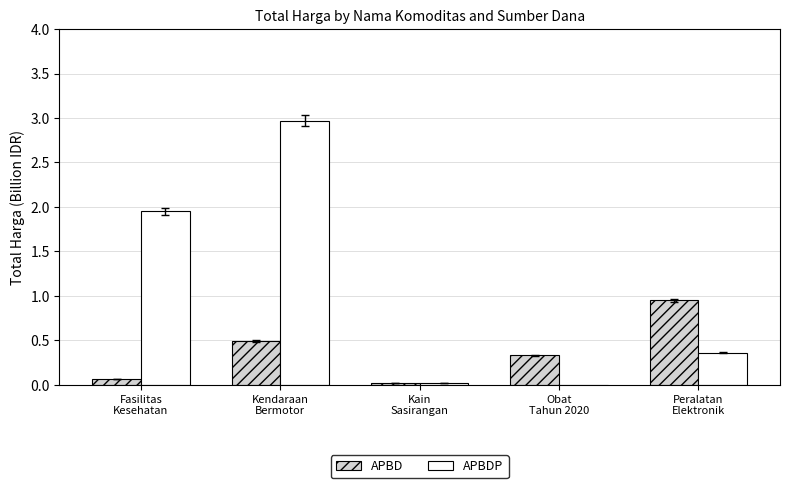

What is the greatest value displayed?

3.0